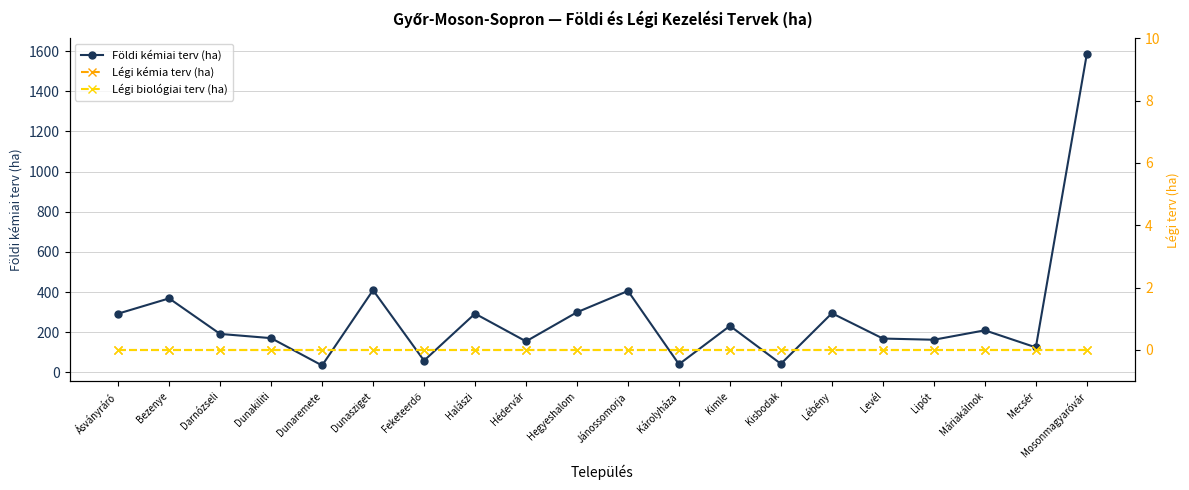

How many interior local valleys does the Földi kémiai terv (ha) series have?

7